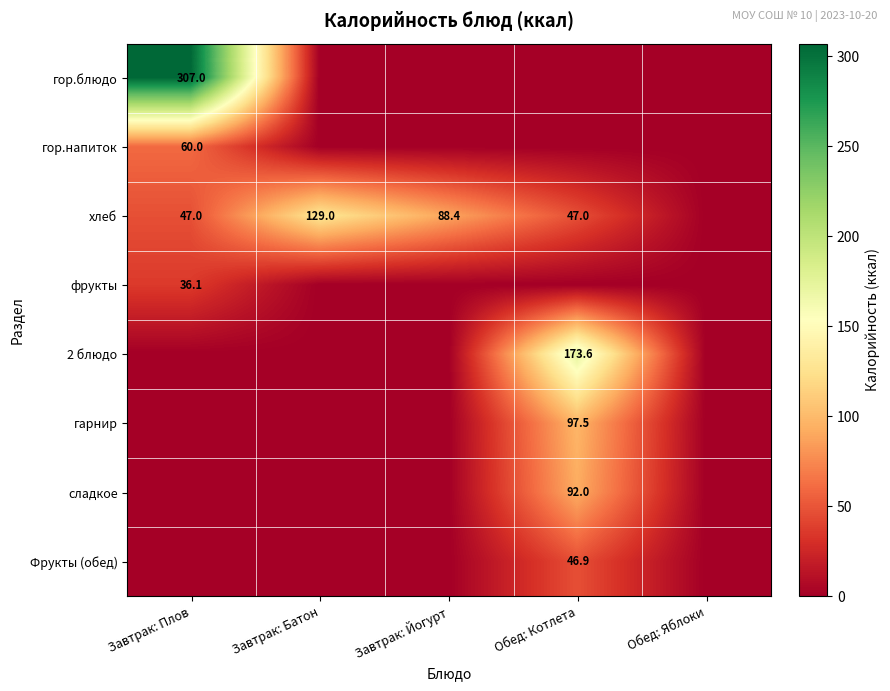

How many values in the Фрукты (обед) series exceed 0?

1